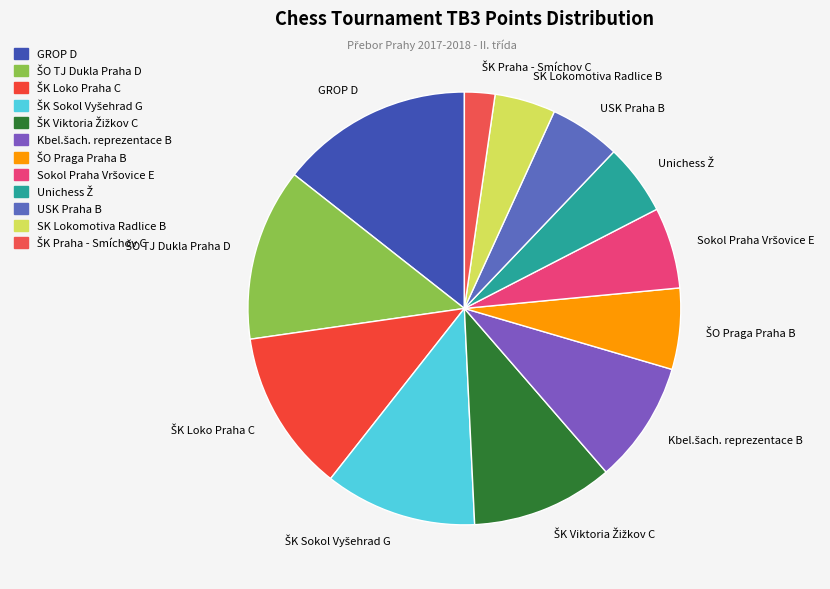

Does any single category account for the majority?

No